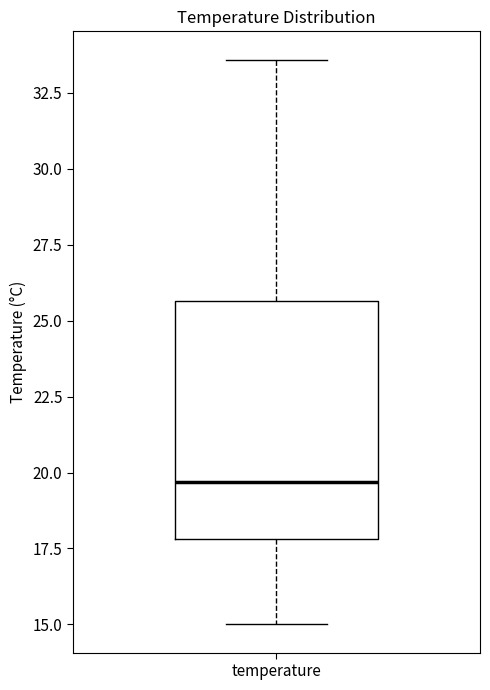

Transcribe this box plot: give where the median line is, the range the box spans, and where the two whiskers end, as read against the y-axis. The values are not printed on the chart, so give them approximately, as read against the axis.

median 19.5, box 18.0 to 25.5, whiskers 15.0 to 33.5